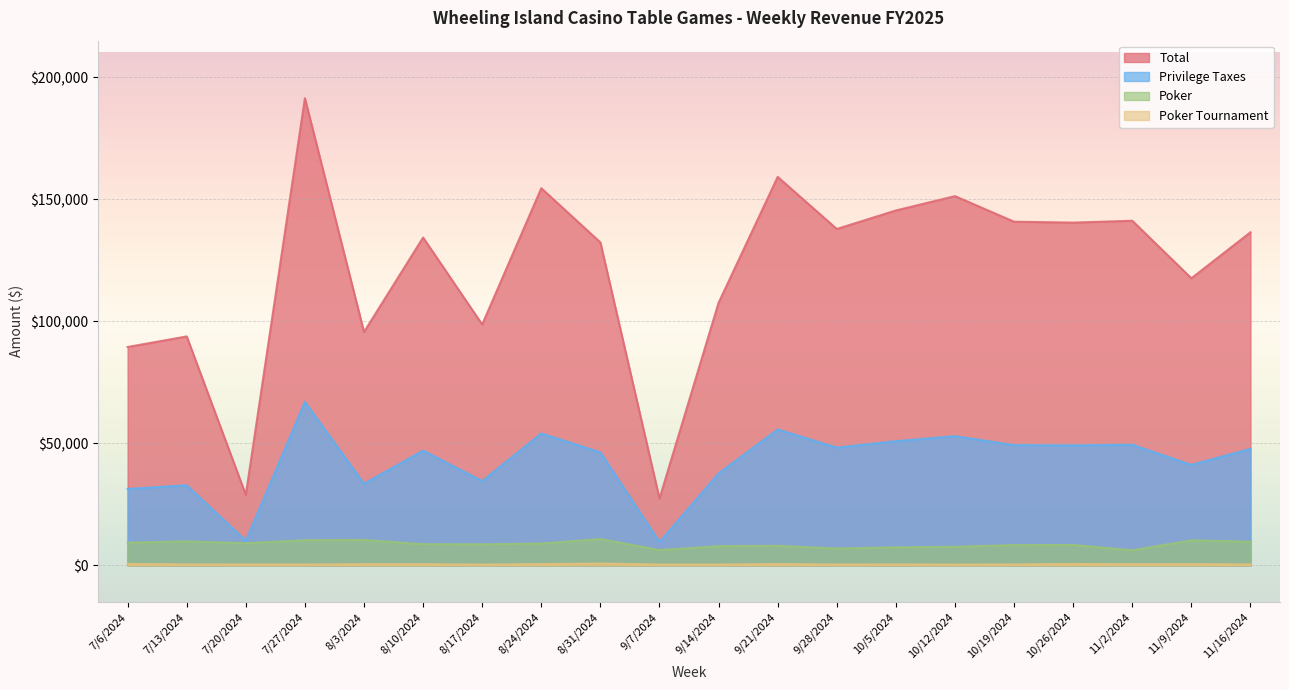

At which category does Poker reach its first local valley?

7/20/2024